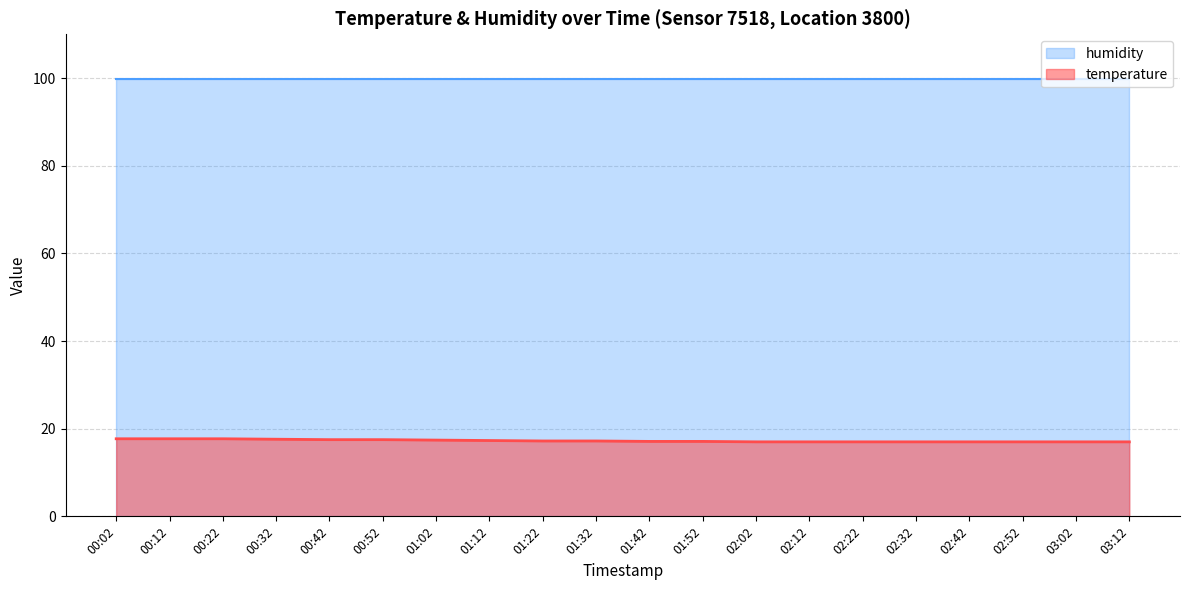

Reading right to left, what are all the values shown in this chart?

17.0	17.0	17.0	17.0	17.0	17.0	17.0	17.0	17.1	17.1	17.2	17.2	17.3	17.4	17.5	17.5	17.6	17.7	17.7	17.7